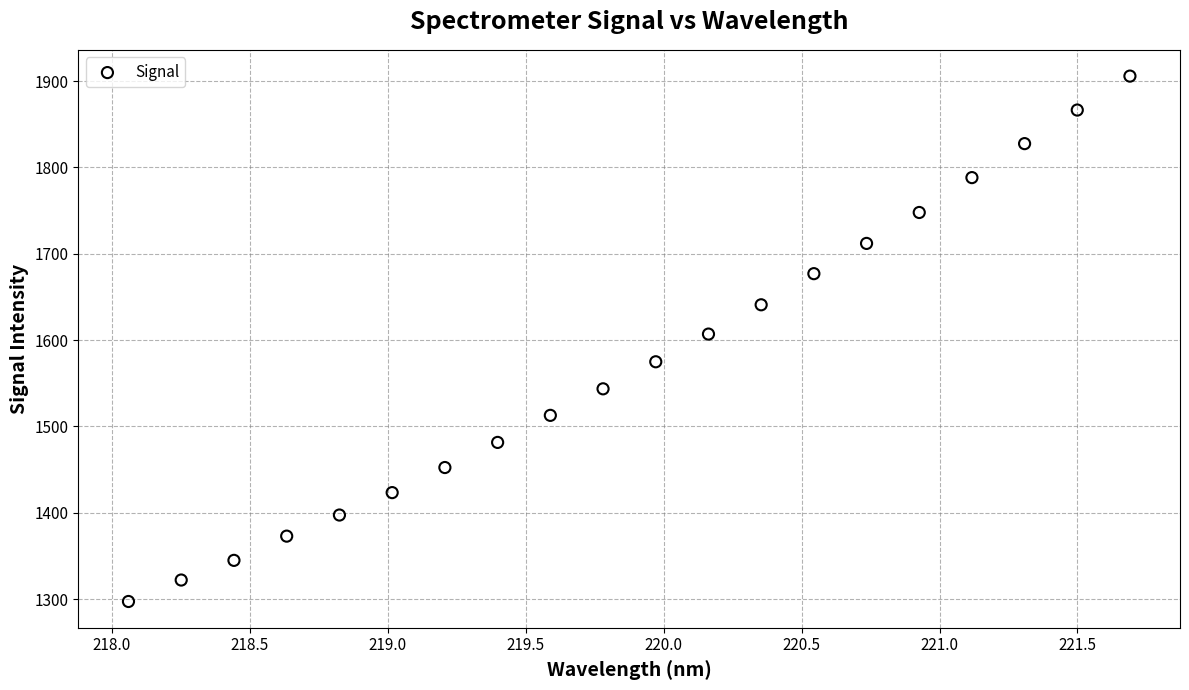

What is the range of Y values (max minus min)?

608.6